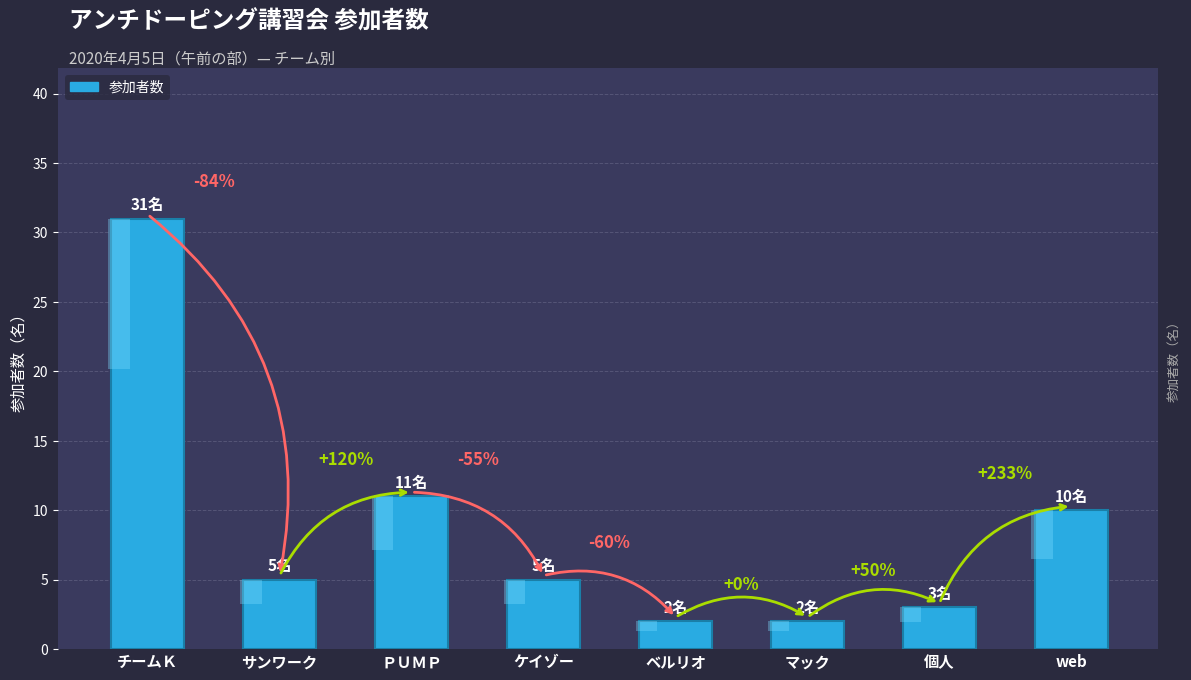

At which label is the value closest to 16?

ＰＵＭＰ